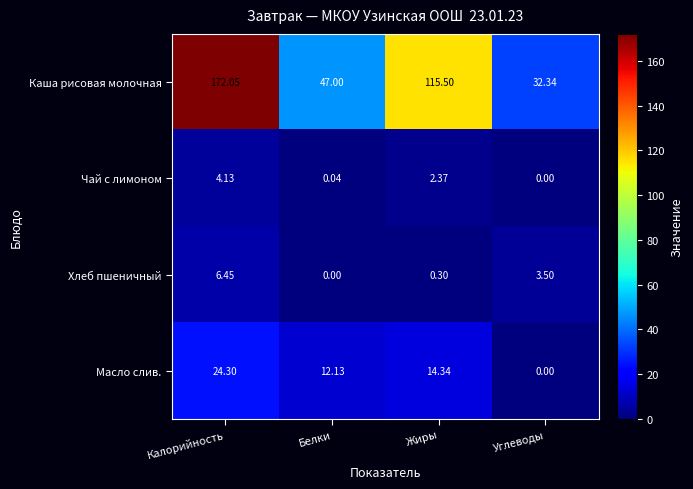

At which label does Хлеб пшеничный first exceed 3?

Калорийность